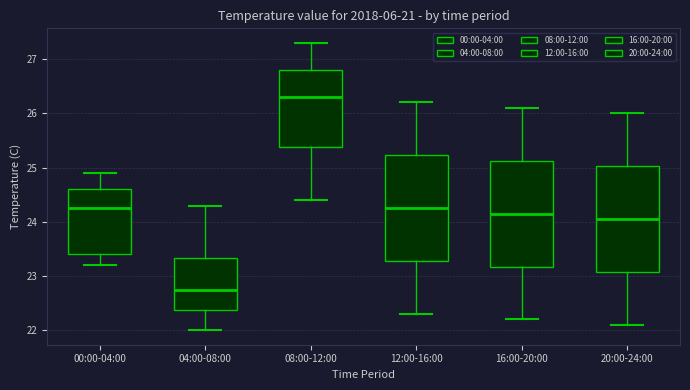

Reading left to right, read every box against the y-axis: the position of its median line, the range the box covers, and the ends of its whiskers. The values are not printed on the chart, so give them approximately, as read against the axis.

00:00-04:00: median 24.3, box 23.4 to 24.6, whiskers 23.2 to 24.9
04:00-08:00: median 22.8, box 22.4 to 23.3, whiskers 22.0 to 24.3
08:00-12:00: median 26.3, box 25.4 to 26.8, whiskers 24.4 to 27.3
12:00-16:00: median 24.3, box 23.3 to 25.2, whiskers 22.3 to 26.2
16:00-20:00: median 24.2, box 23.2 to 25.1, whiskers 22.2 to 26.1
20:00-24:00: median 24.1, box 23.1 to 25.0, whiskers 22.1 to 26.0